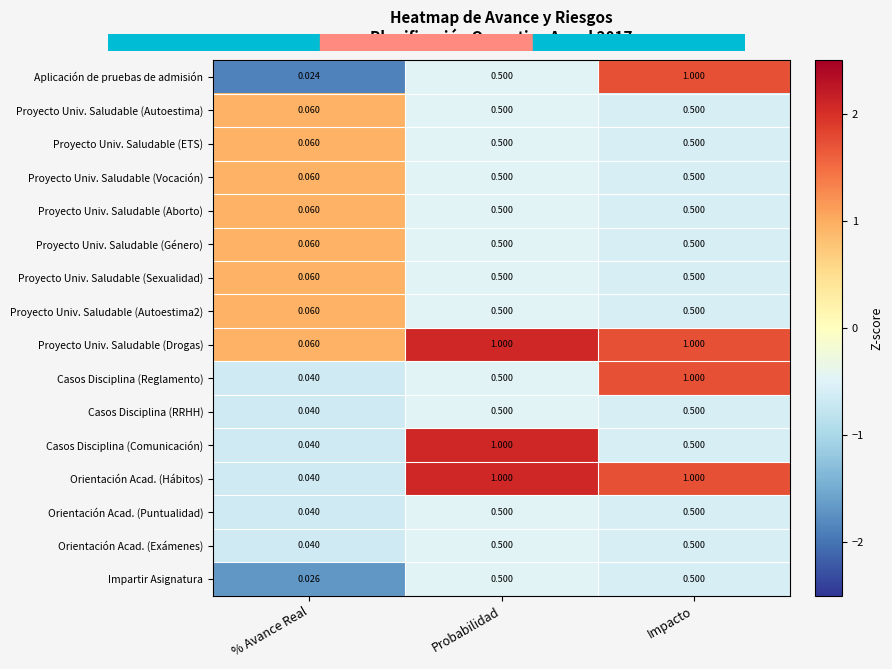

Is the value of Aplicación de pruebas de admisión at % Avance Real greater than the value of Proyecto Univ. Saludable (Autoestima2) at % Avance Real?

No